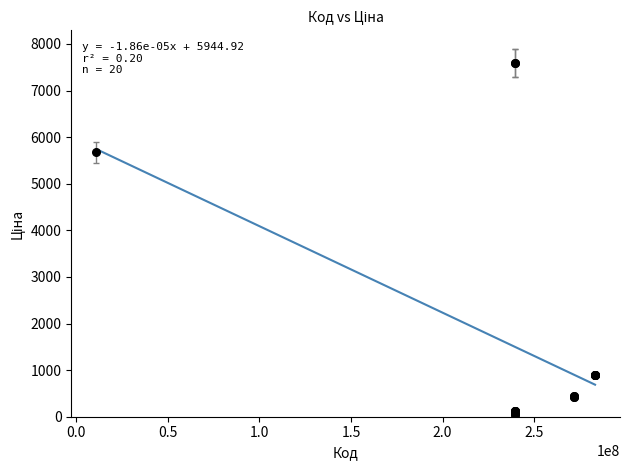

What Y value in the scatter plot is closest to 3826?

5673.8